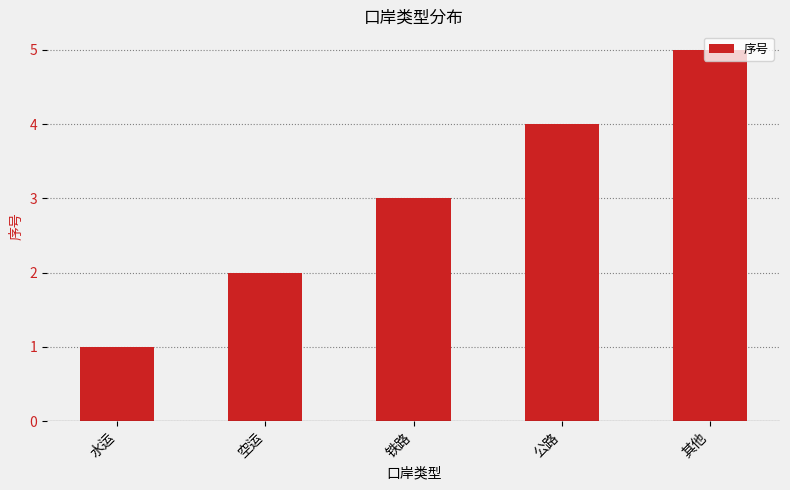

Is it true that the value at 公路 is 2?

False